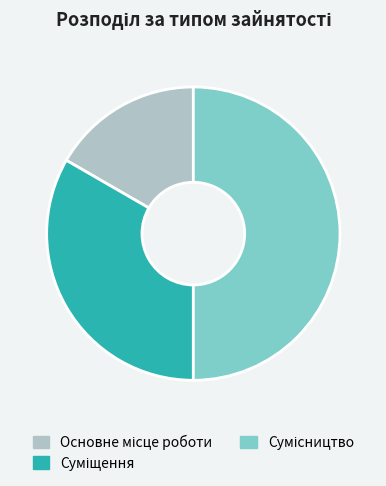

What is the smallest slice in the pie chart?

Основне місце роботи